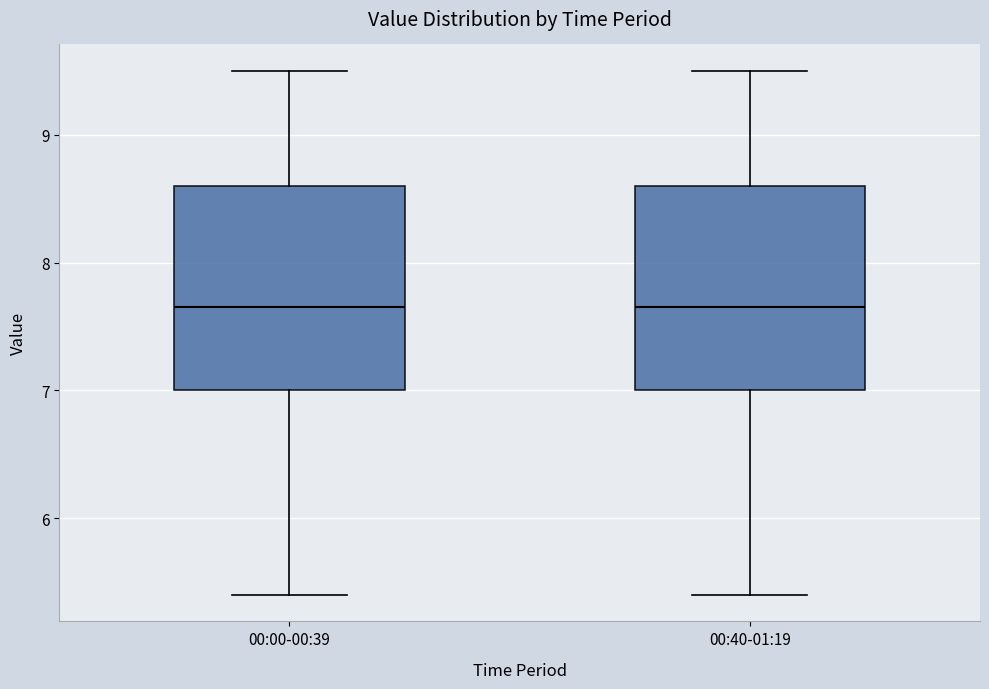

Reading left to right, transcribe this box plot: for each box, give where its median line is, the range the box spans, and where its two whiskers end, as read against the y-axis. The values are not printed on the chart, so give them approximately, as read against the axis.

00:00-00:39: median 7.7, box 7.0 to 8.6, whiskers 5.4 to 9.5
00:40-01:19: median 7.7, box 7.0 to 8.6, whiskers 5.4 to 9.5